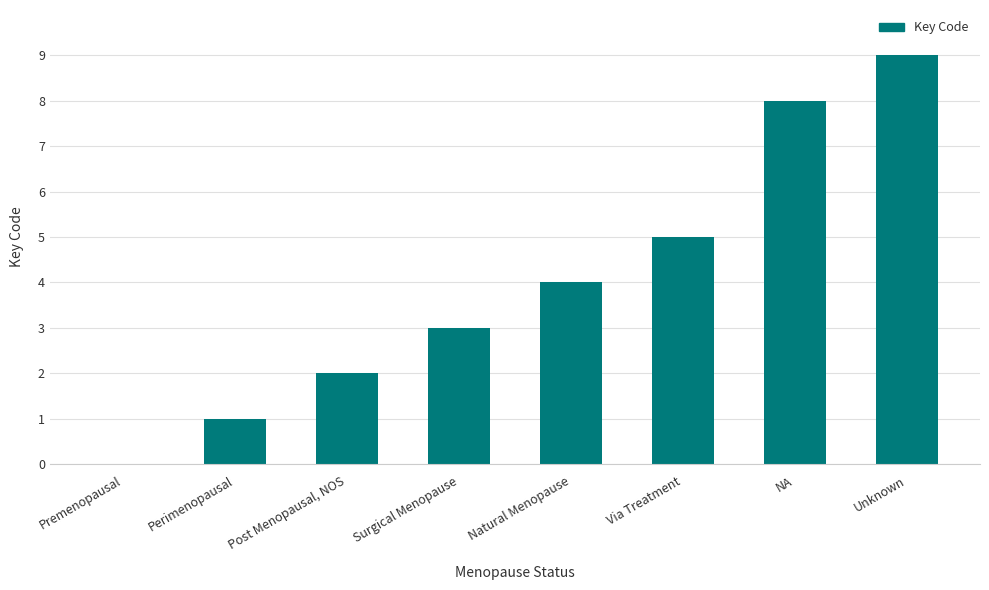

Reading left to right, what are all the values shown in this chart?

Premenopausal=0	Perimenopausal=1	Post Menopausal, NOS=2	Surgical Menopause=3	Natural Menopause=4	Via Treatment=5	NA=8	Unknown=9